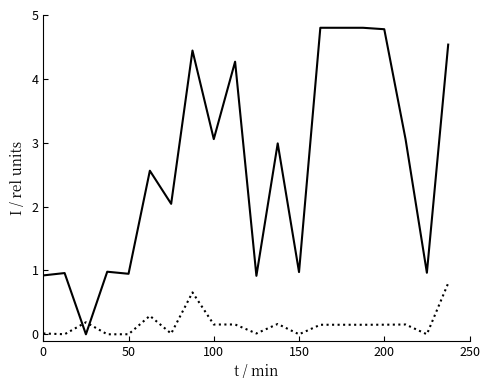

What is the maximum value shown in the chart?

4.8